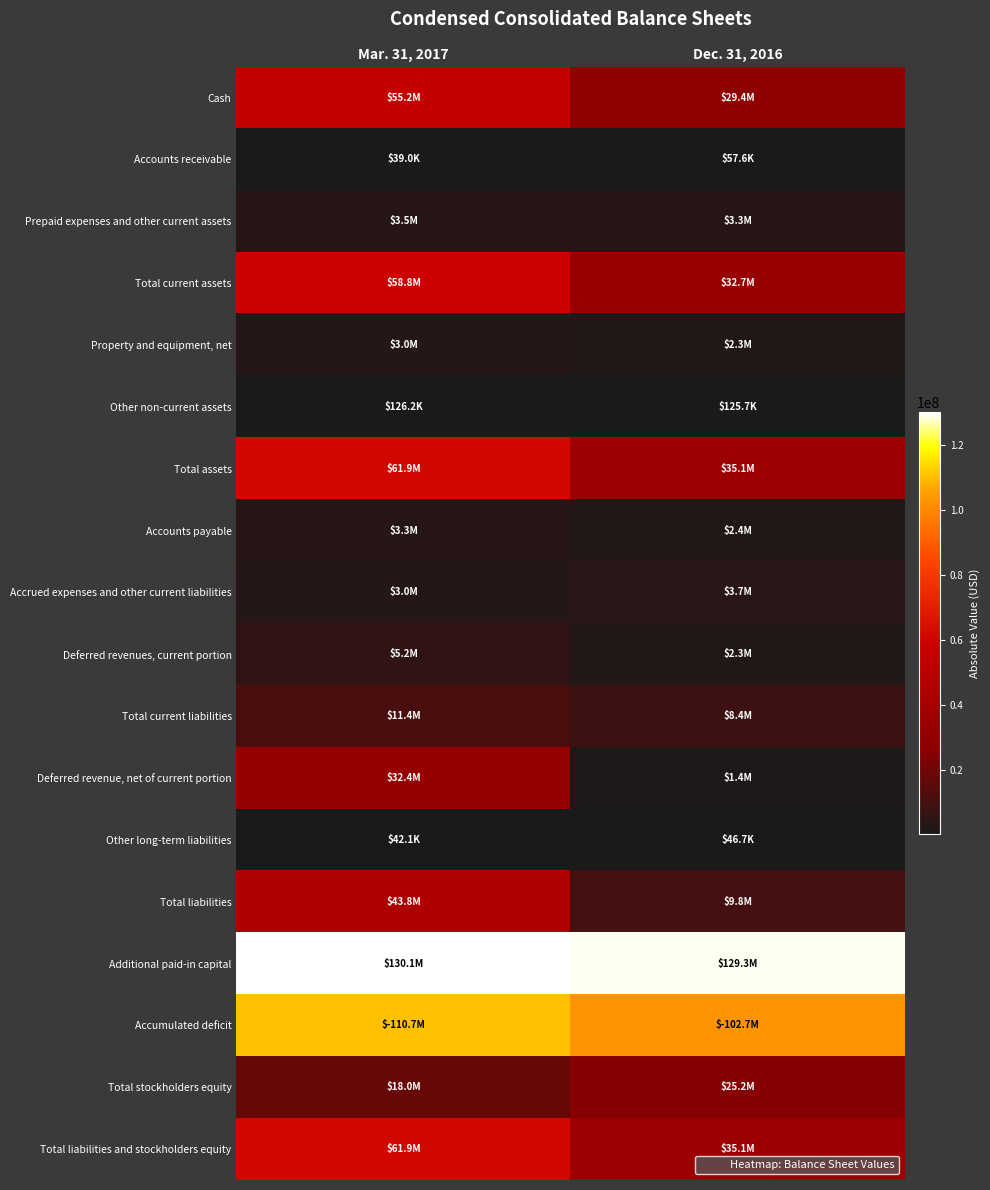

Rank the series by their maximum value, from lowest to highest.

Other long-term liabilities, Accounts receivable, Other non-current assets, Property and equipment, net, Accounts payable, Prepaid expenses and other current assets, Accrued expenses and other current liabilities, Deferred revenues, current portion, Total current liabilities, Total stockholders equity, Deferred revenue, net of current portion, Total liabilities, Cash, Total current assets, Total assets, Total liabilities and stockholders equity, Accumulated deficit, Additional paid-in capital